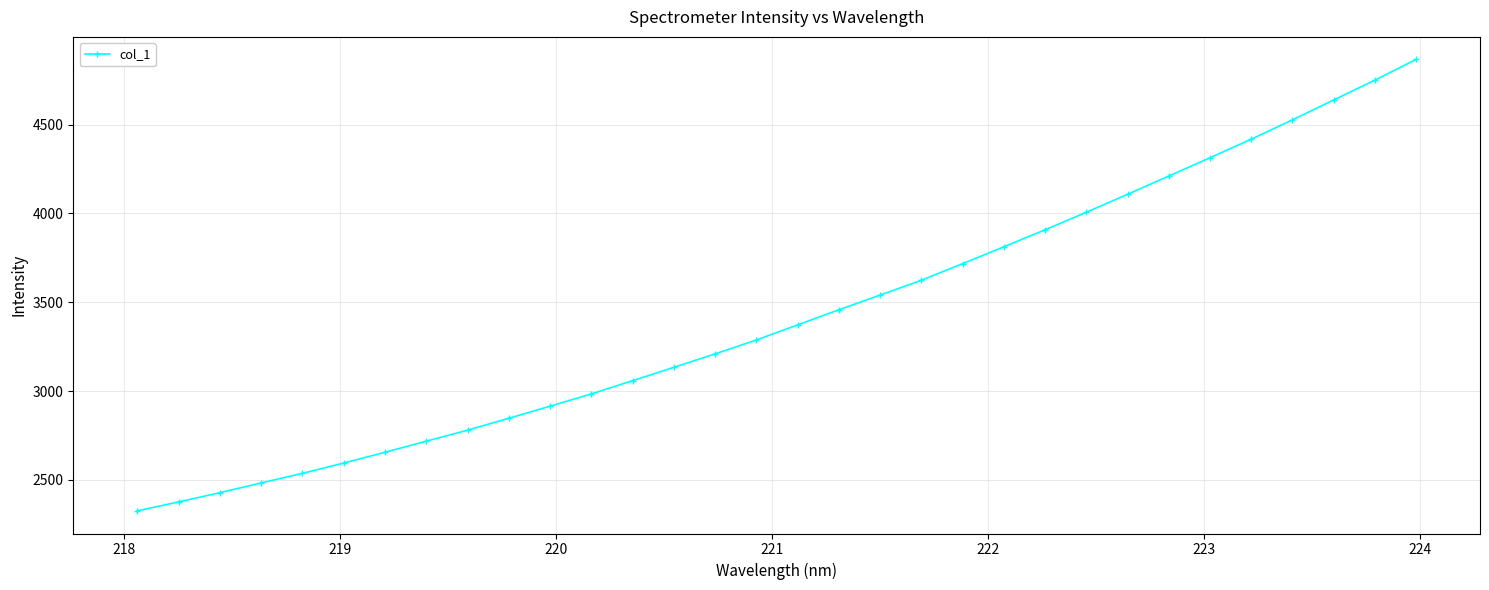

Does the chart have visible grid lines?

Yes